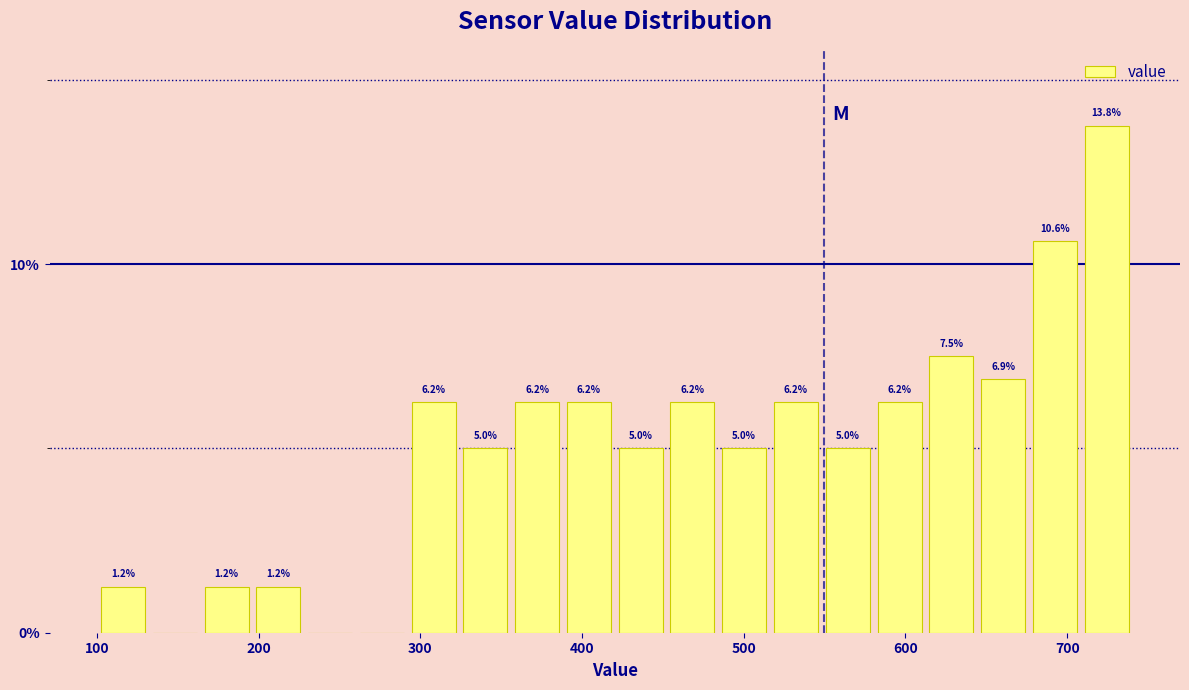

Read against the x-axis, roughly where is the centre of the tallest bar?

720